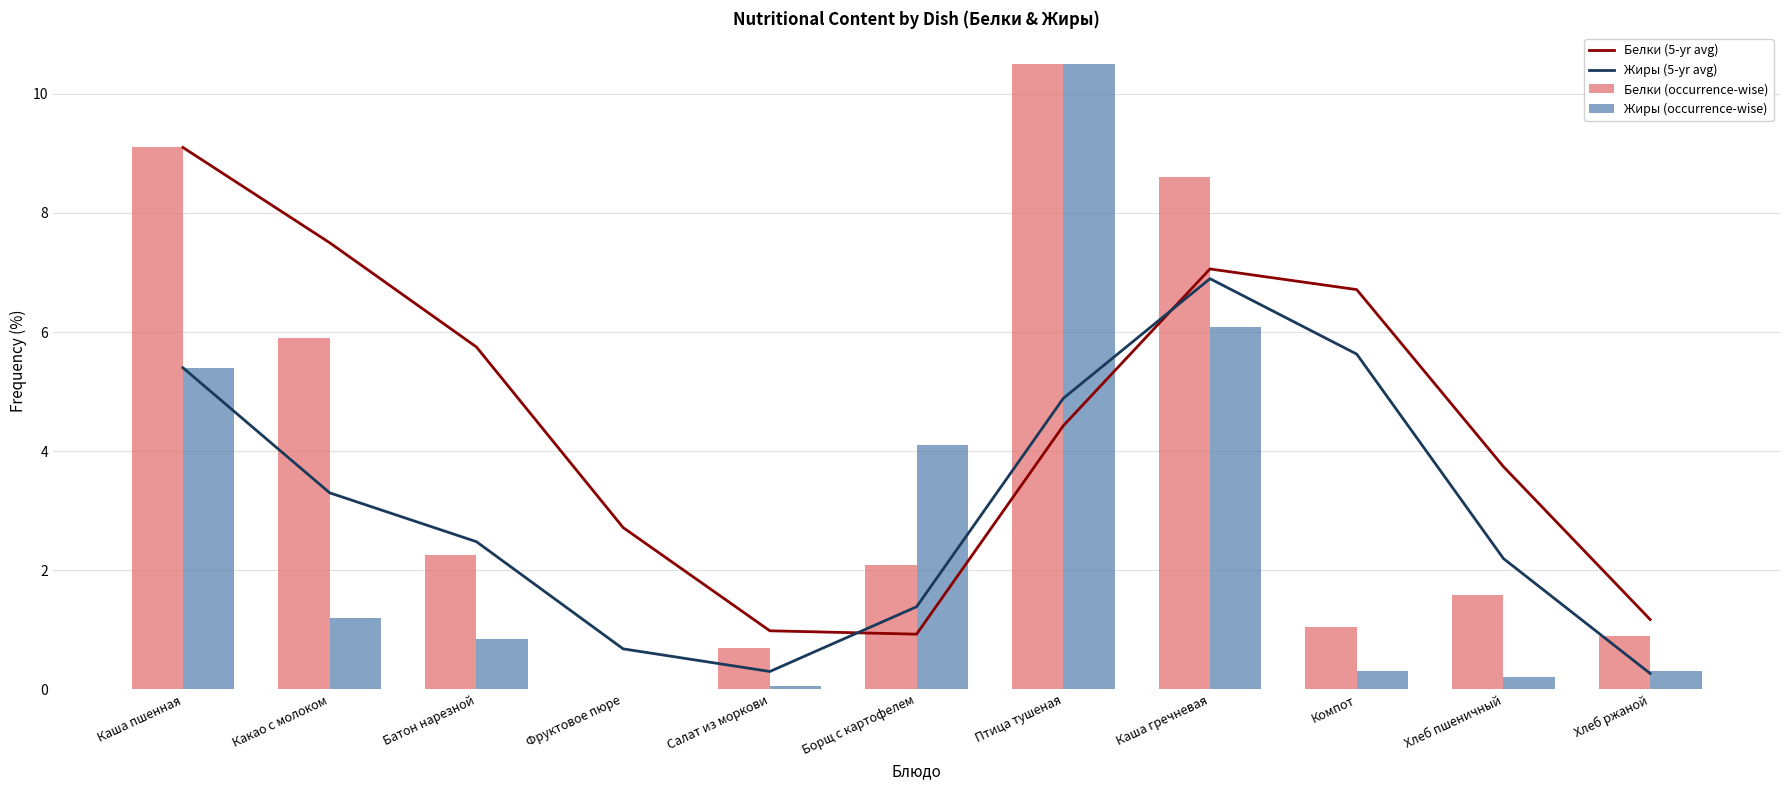

At which label does Белки (occurrence-wise) first exceed 2?

Каша пшенная